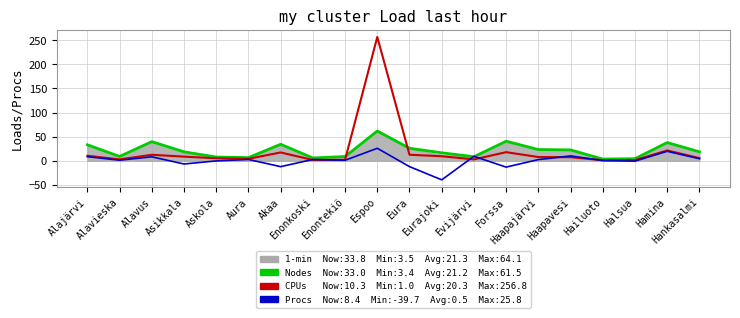

After their last crossing, which series has the higher values: Nodes (NYKYINEN VOS / €M) or Procs (MUUTOS / 100k€)?

Nodes (NYKYINEN VOS / €M)